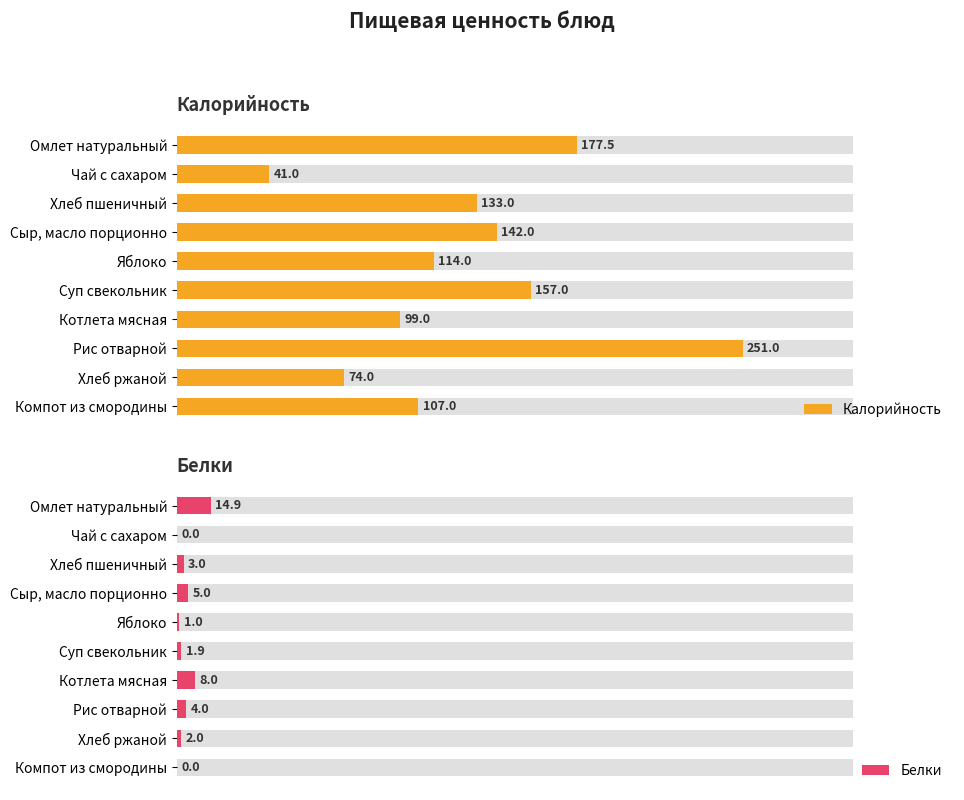

Reading left to right, extract all data points from this chart.

Калорийность: 177.5	41.0	133.0	142.0	114.0	157.0	99.0	251.0	74.0	107.0
Белки: 14.9	0.0	3.0	5.0	1.0	1.9	8.0	4.0	2.0	0.0